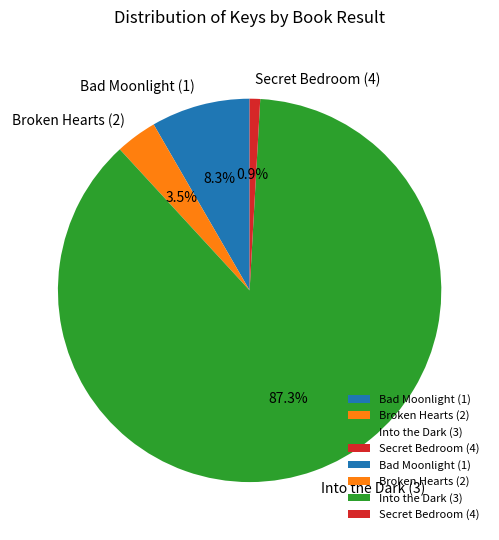

Is the sum of Secret Bedroom (4) and Bad Moonlight (1) greater than half?

No